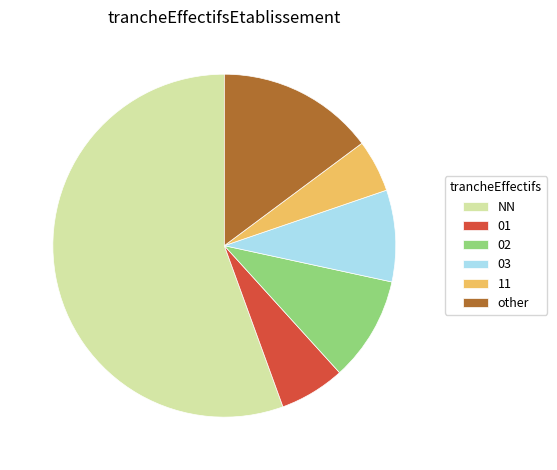

What is the ratio of the value at other to the value at 02?

1.5